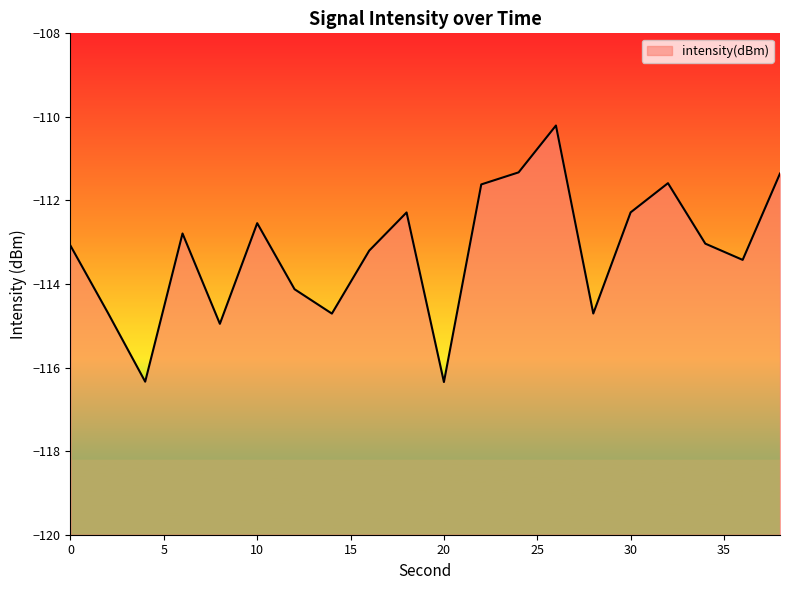

Reading right to left, transcribe all the data shown in this chart.

38=-111.4	36=-113.4	34=-113.0	32=-111.6	30=-112.3	28=-114.7	26=-110.2	24=-111.3	22=-111.6	20=-116.3	18=-112.3	16=-113.2	14=-114.7	12=-114.1	10=-112.5	8=-115.0	6=-112.8	4=-116.3	2=-114.7	0=-113.1